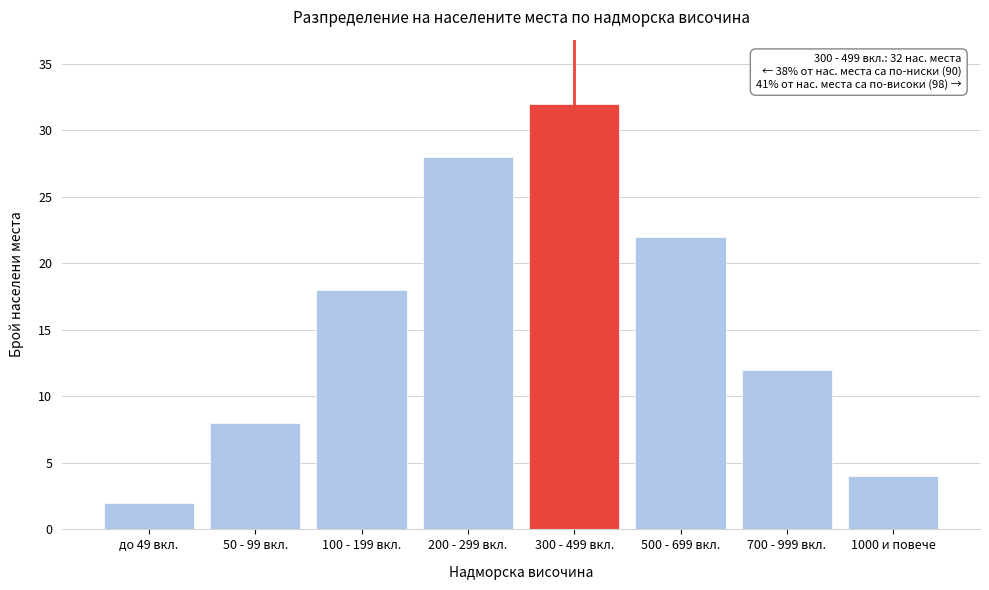

Reading left to right, what are all the values shown in this chart?

2	8	18	28	32	22	12	4